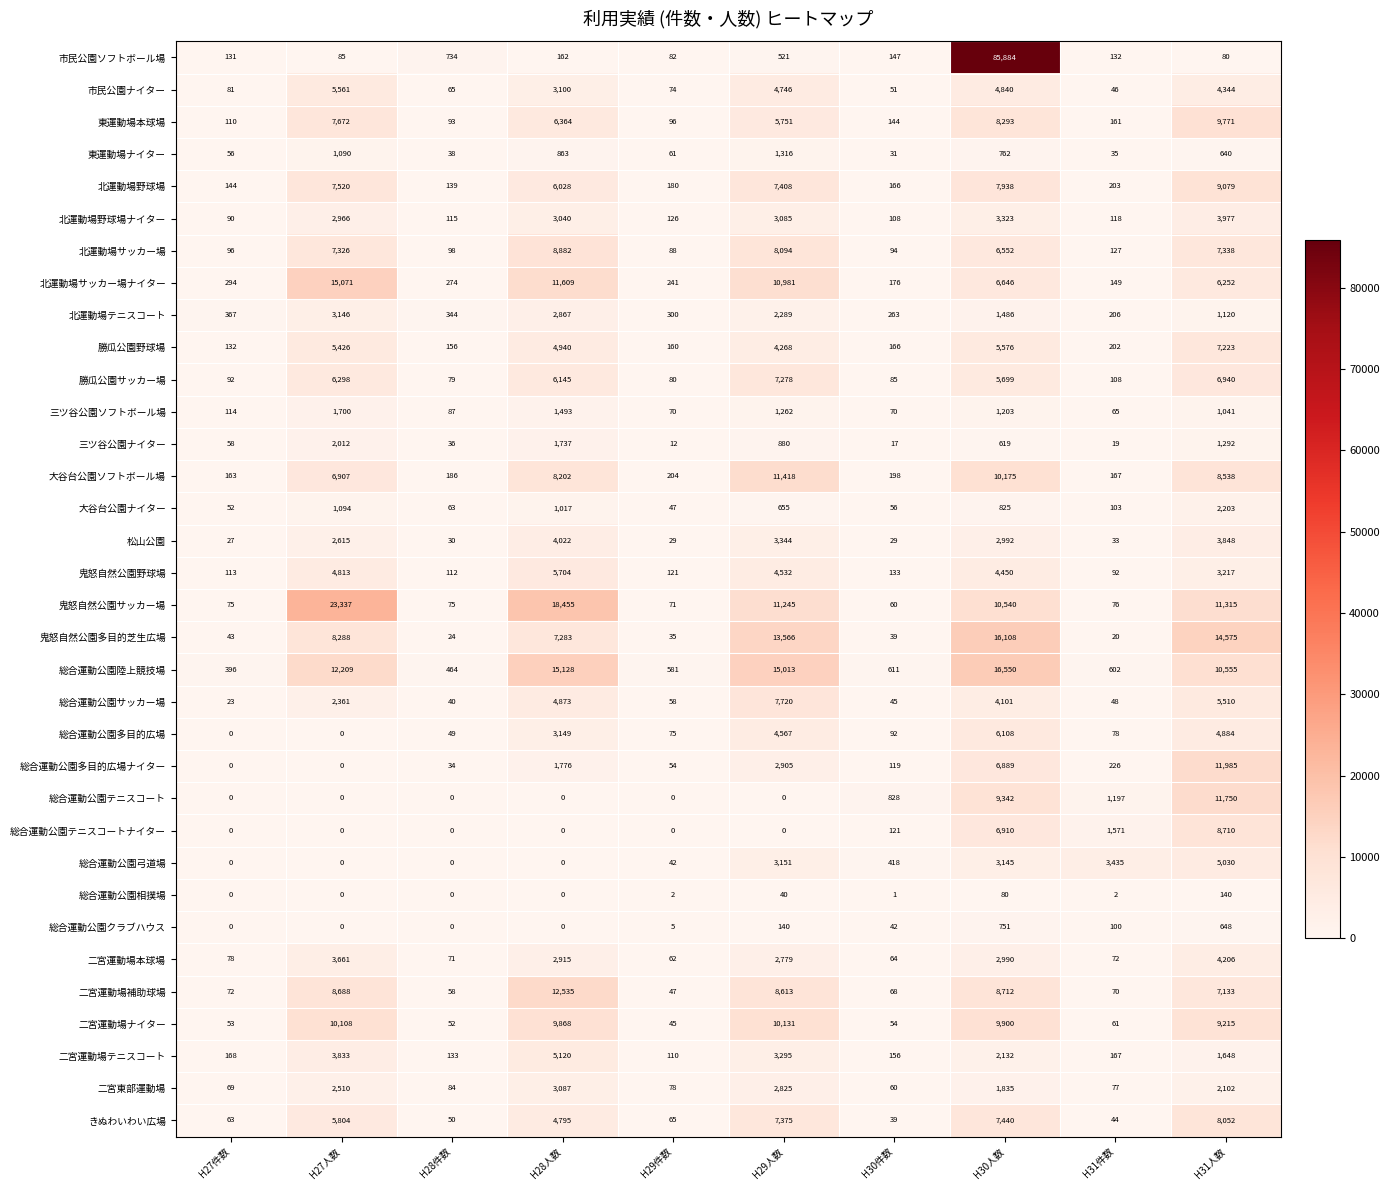

What is the difference between the 総合運動公園多目的広場 values at H29件数 and H28人数?

3074